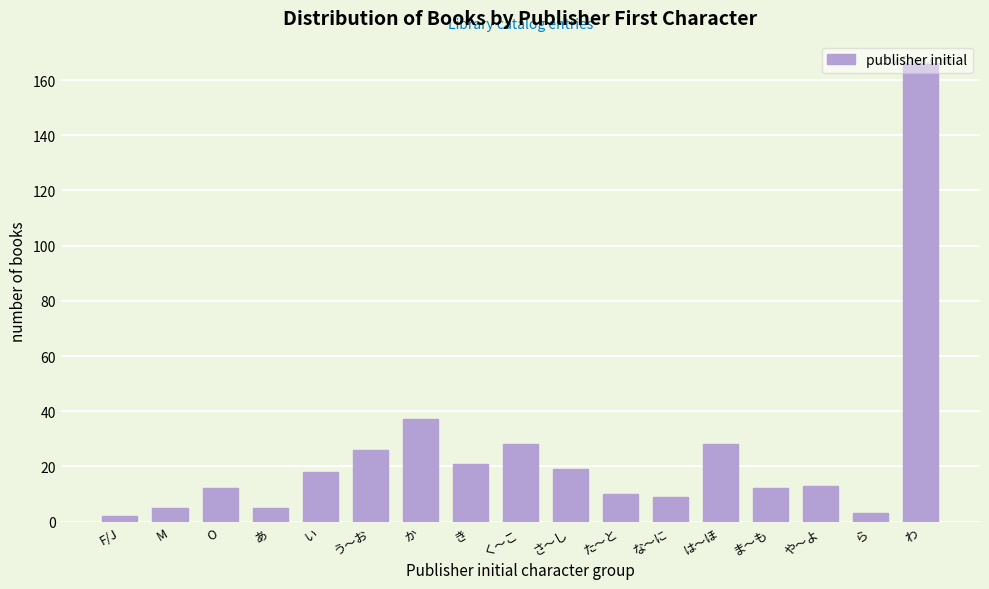

What is the label of the 16th bar from the right?

M